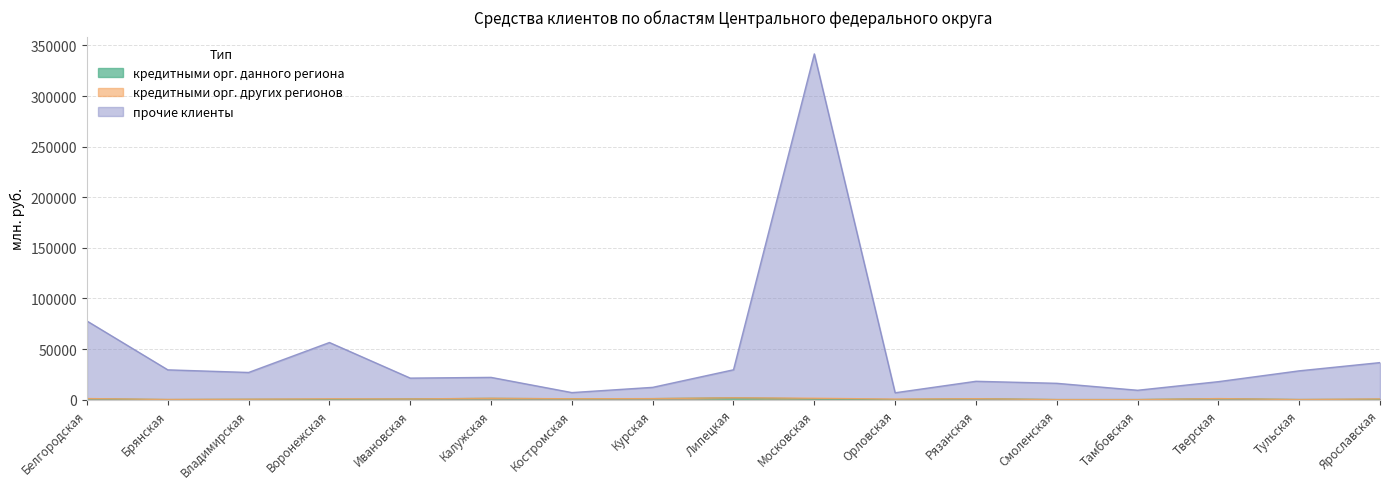

Is the value of прочие клиенты at Ивановская greater than the value of кредитными орг. данного региона at Липецкая?

Yes